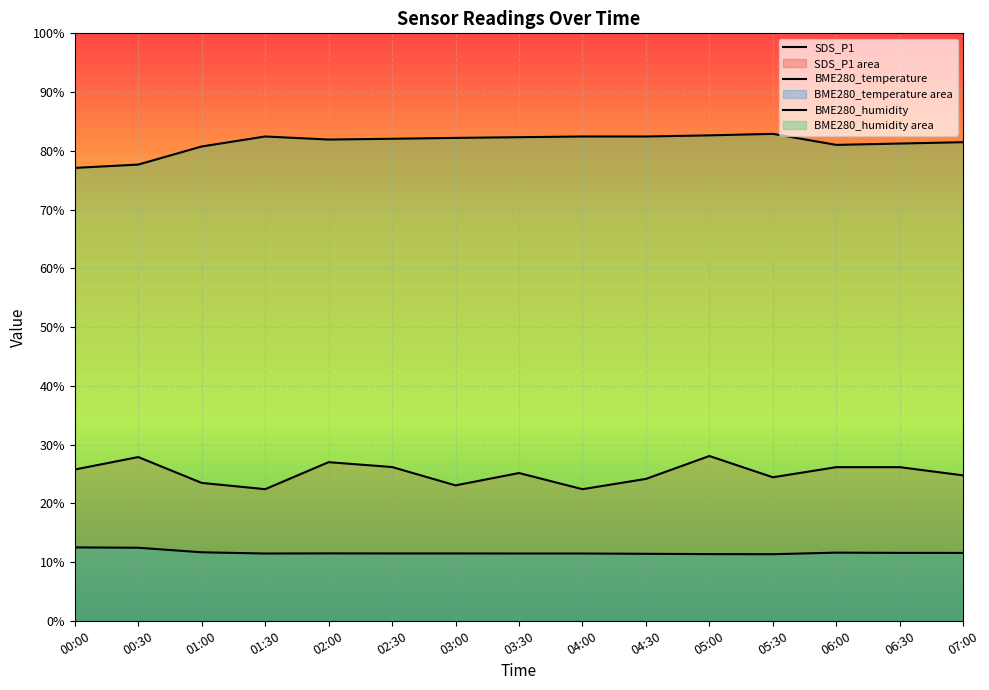

List the series in order of their peak value, highest first.

BME280_humidity, SDS_P1, BME280_temperature